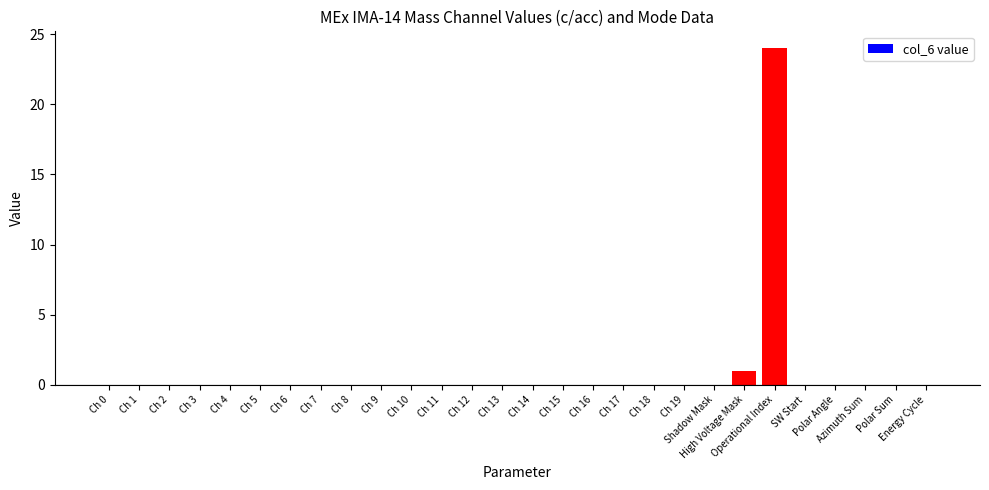

What is the greatest value displayed?

24